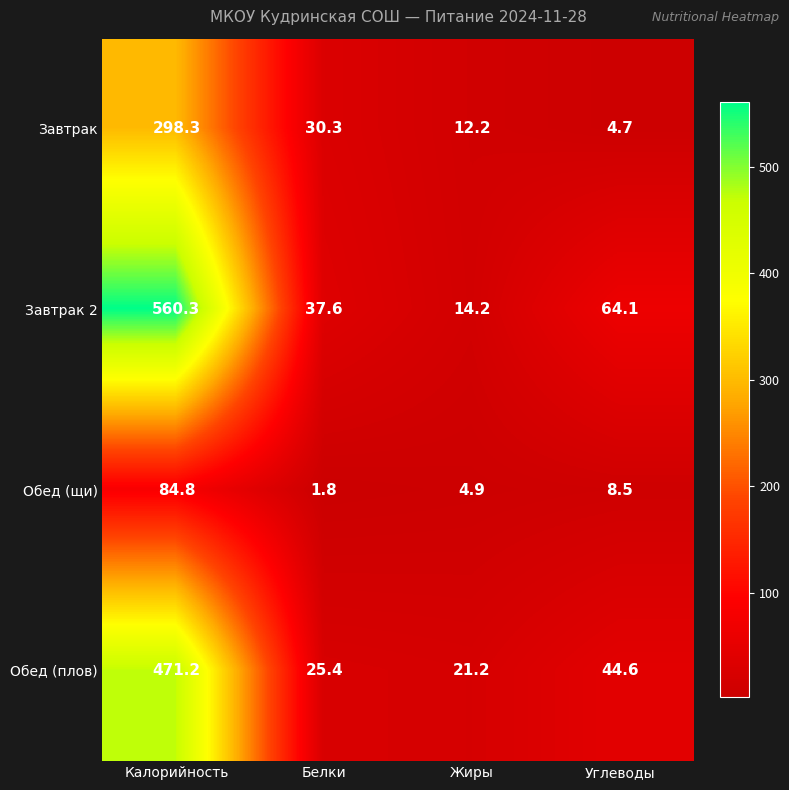

The Обед (щи) series shows 84.8 at Калорийность. True or false?

True